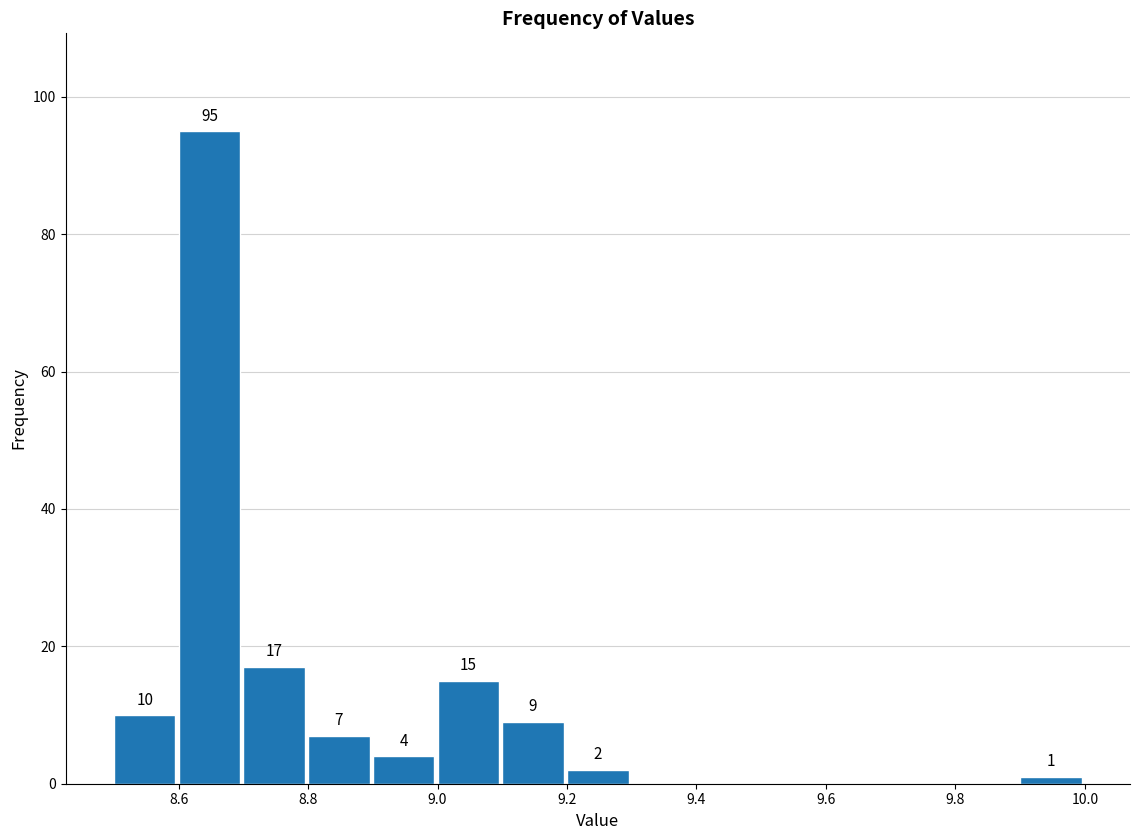

Which range on the x-axis has the tallest bar?

8.6 to 8.7